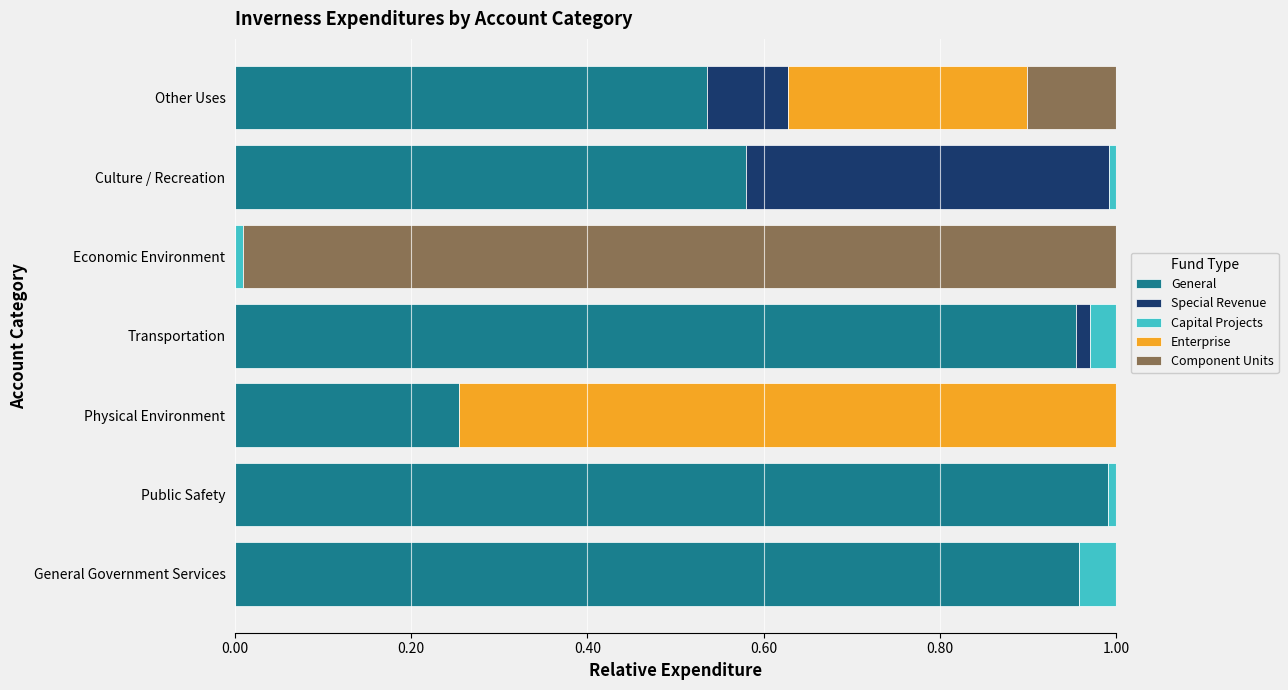

Which category has the highest value in the General series?

Public Safety